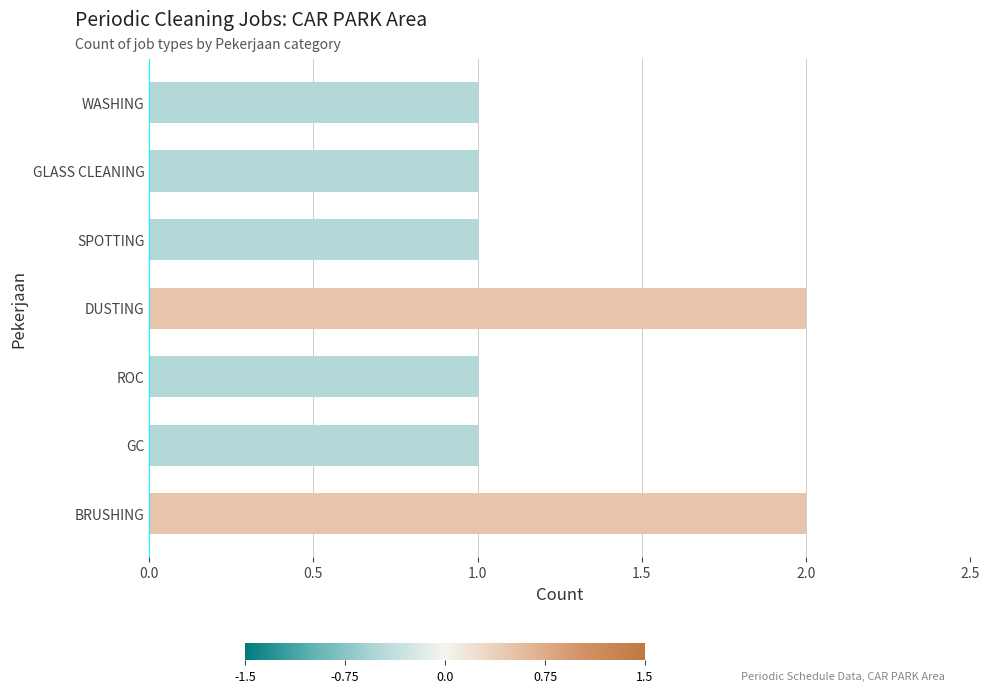

What is the sum of all values?

9